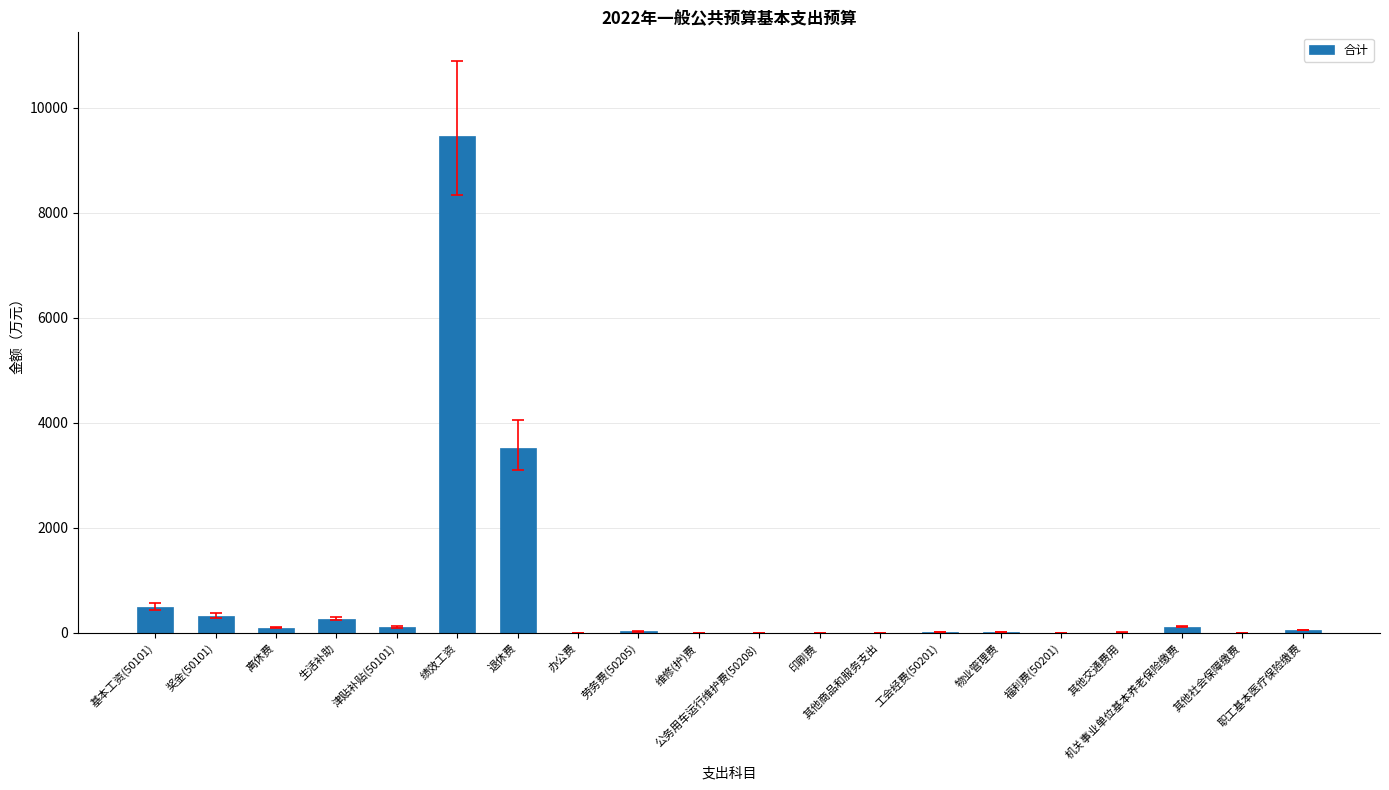

What is the sum of all values?

14554.5